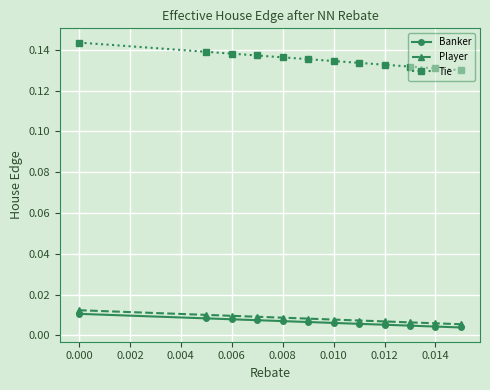

True or false: Banker and Tie cross at least once.

False